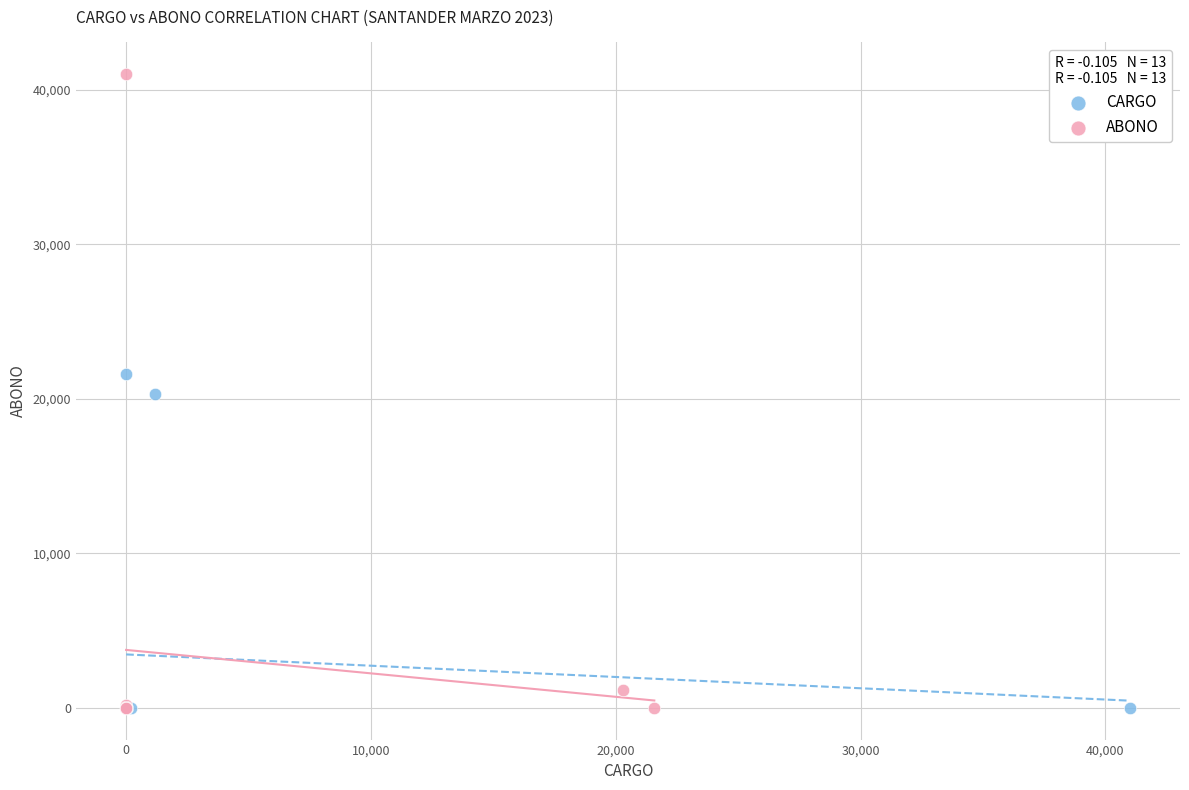

Which series contains the highest Y value?

ABONO